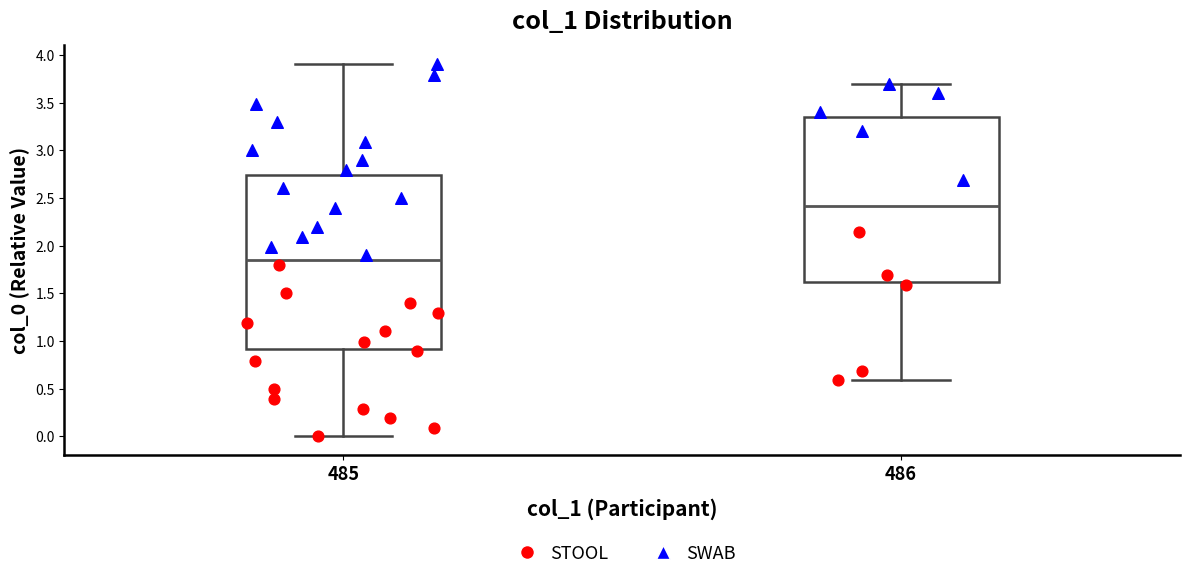

Reading left to right, transcribe this box plot: for each box, give where its median line is, the range the box spans, and where its two whiskers end, as read against the y-axis. The values are not printed on the chart, so give them approximately, as read against the axis.

485: median 1.85, box 0.90 to 2.75, whiskers 0.00 to 3.90
486: median 2.40, box 1.60 to 3.35, whiskers 0.60 to 3.70